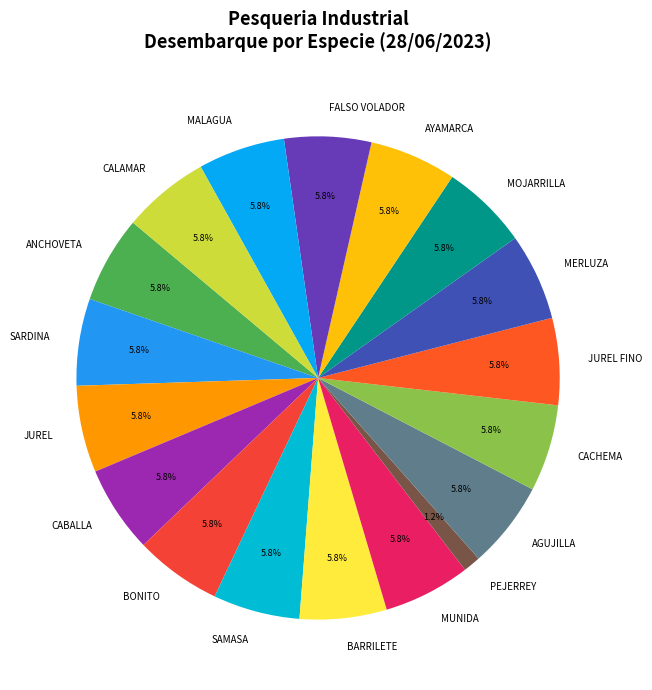

Which slice is the smallest?

PEJERREY